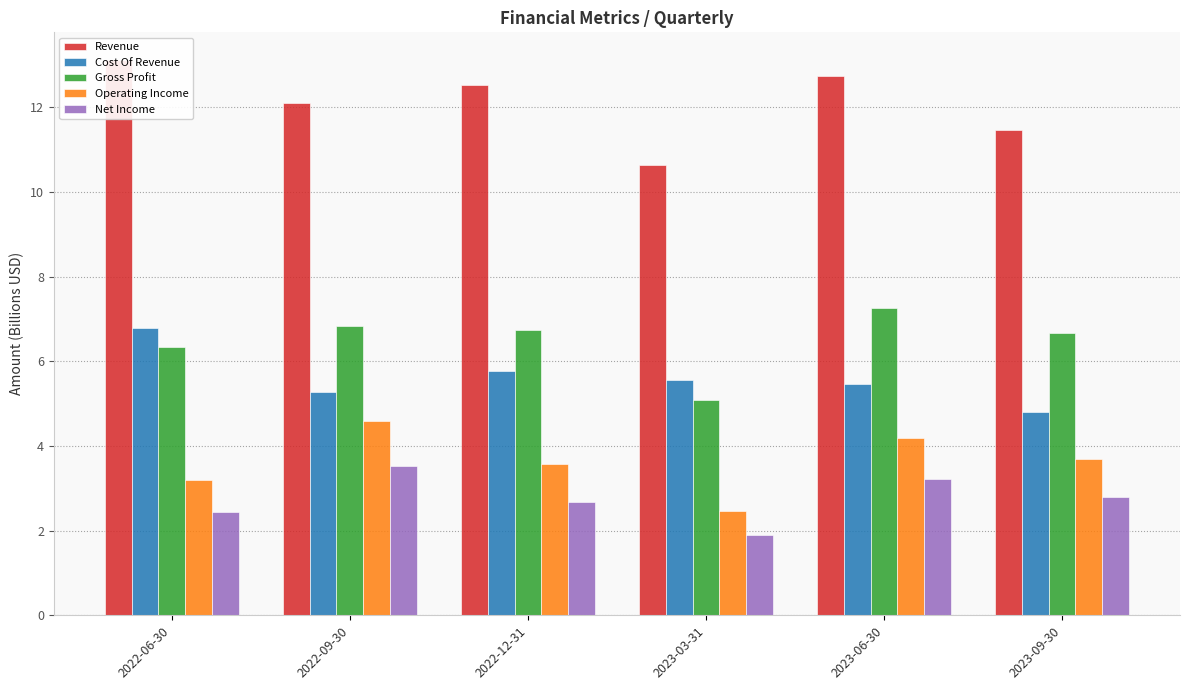

What is the total value across all series at 2022-12-31?

31.3